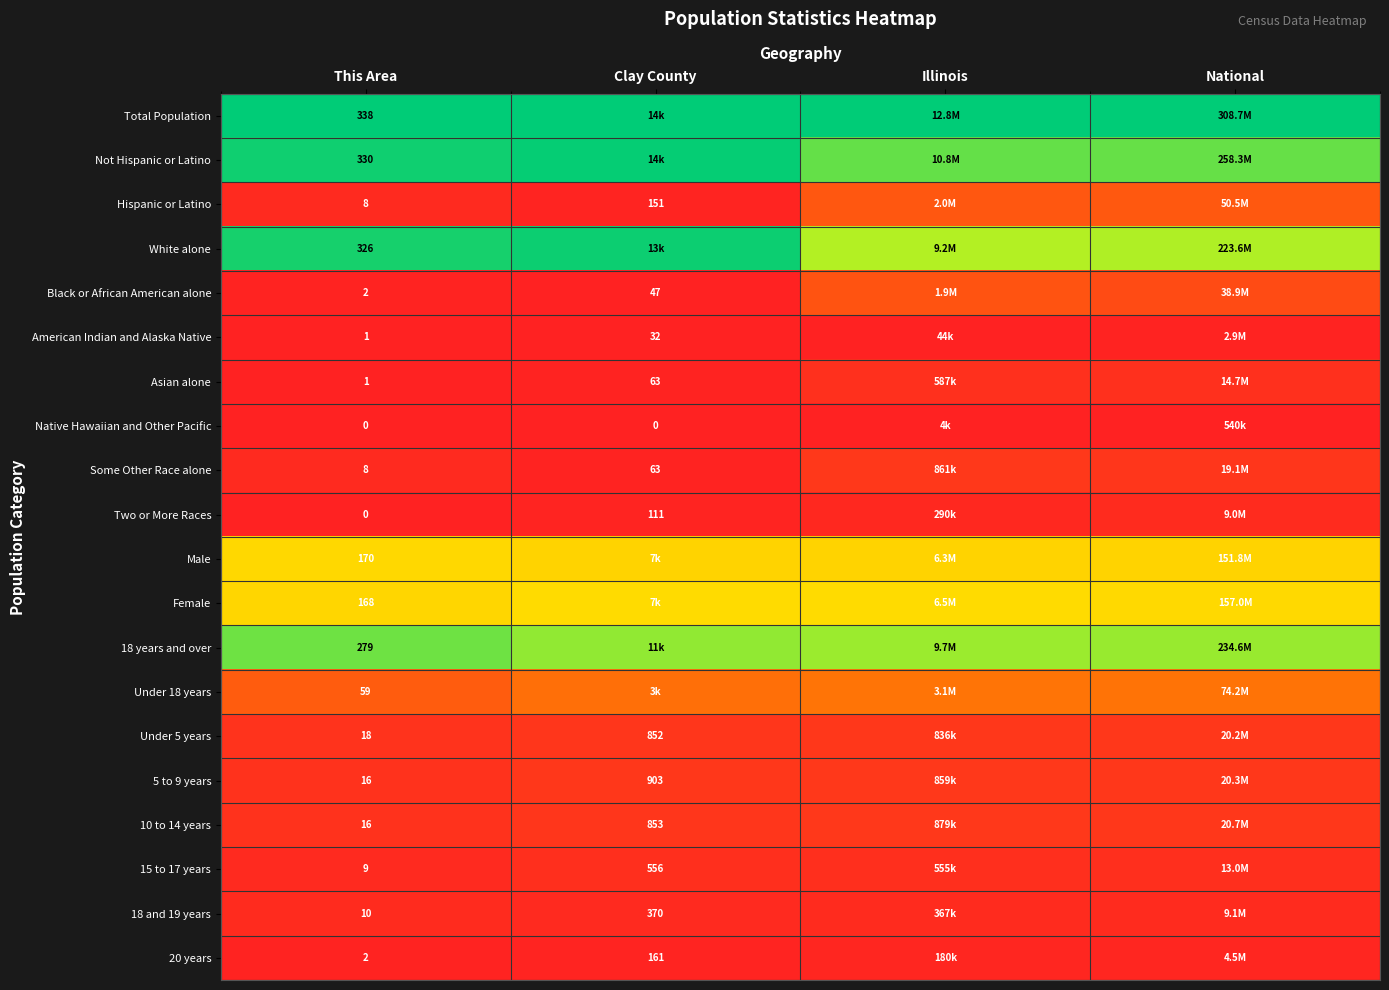

Rank the series at National from highest to lowest value.

Total Population, Not Hispanic or Latino, 18 years and over, White alone, Female, Male, Under 18 years, Hispanic or Latino, Black or African American alone, 10 to 14 years, 5 to 9 years, Under 5 years, Some Other Race alone, Asian alone, 15 to 17 years, 18 and 19 years, Two or More Races, 20 years, American Indian and Alaska Native, Native Hawaiian and Other Pacific